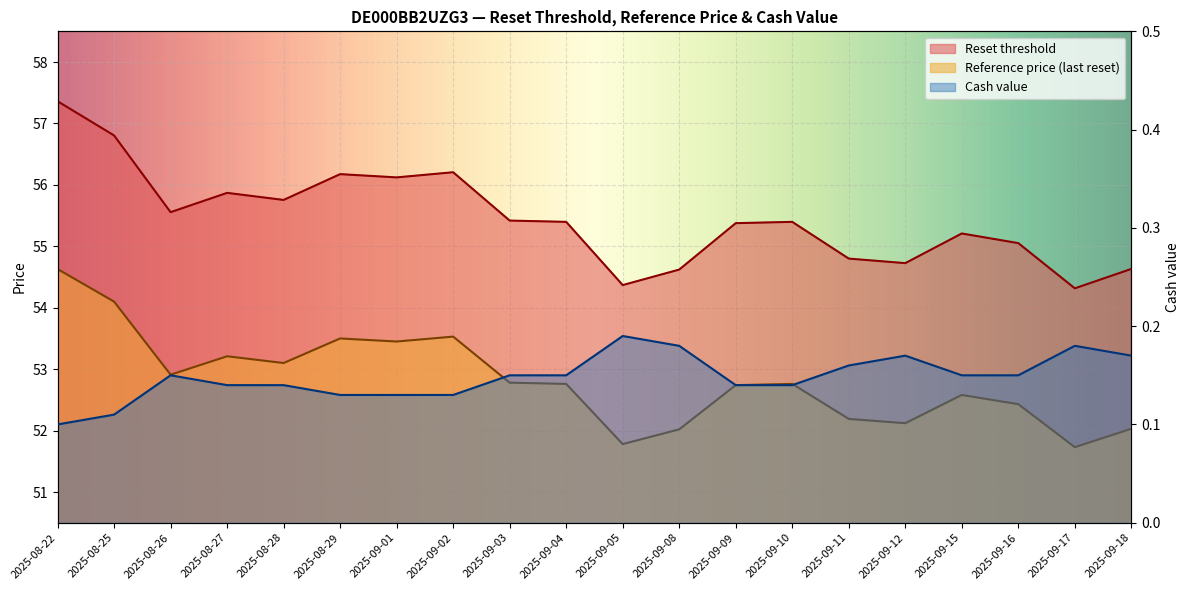

What position from the right is 2025-09-03?

12